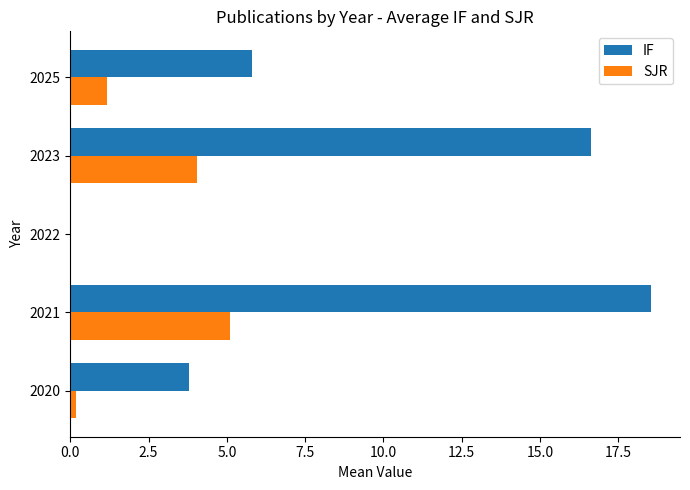

How many distinct data groups are displayed?

2